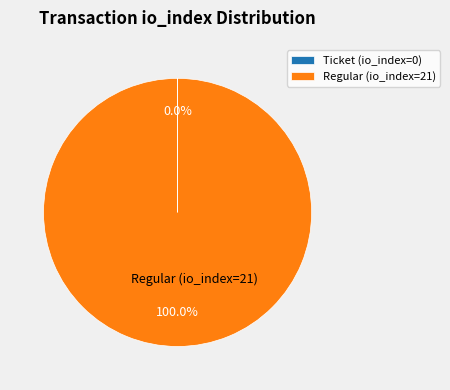

Which category accounts for the majority?

Regular (io_index=21)